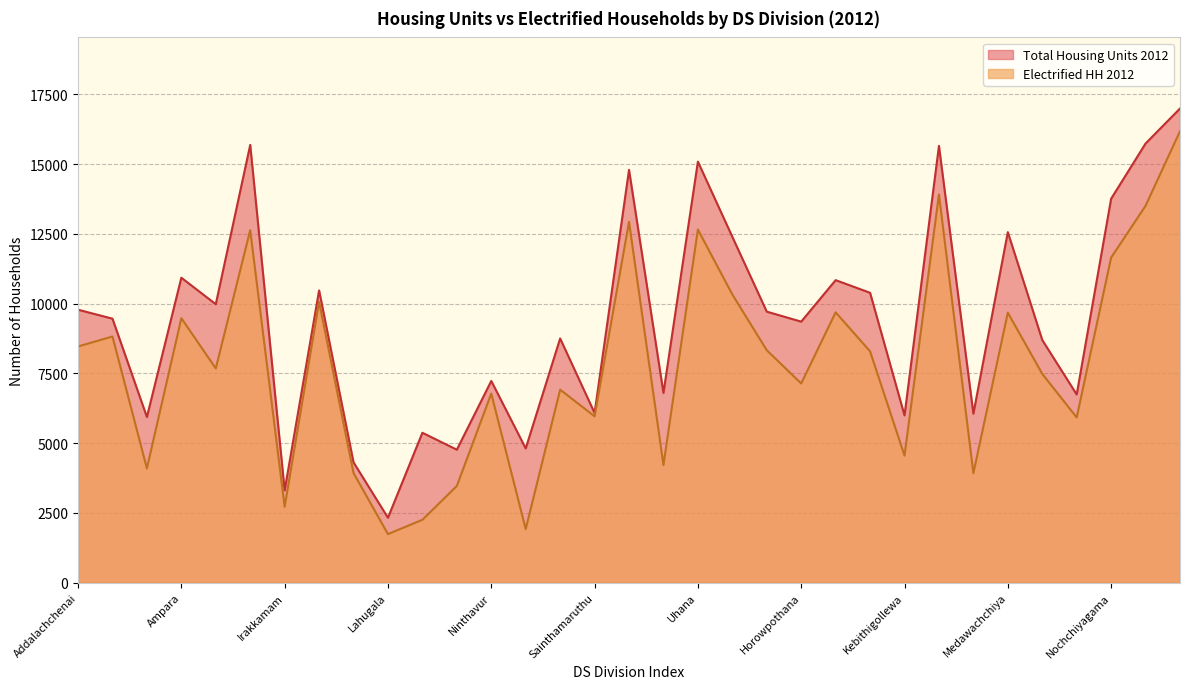

Between Irakkamam and Karaitheevu, which is larger?

Karaitheevu